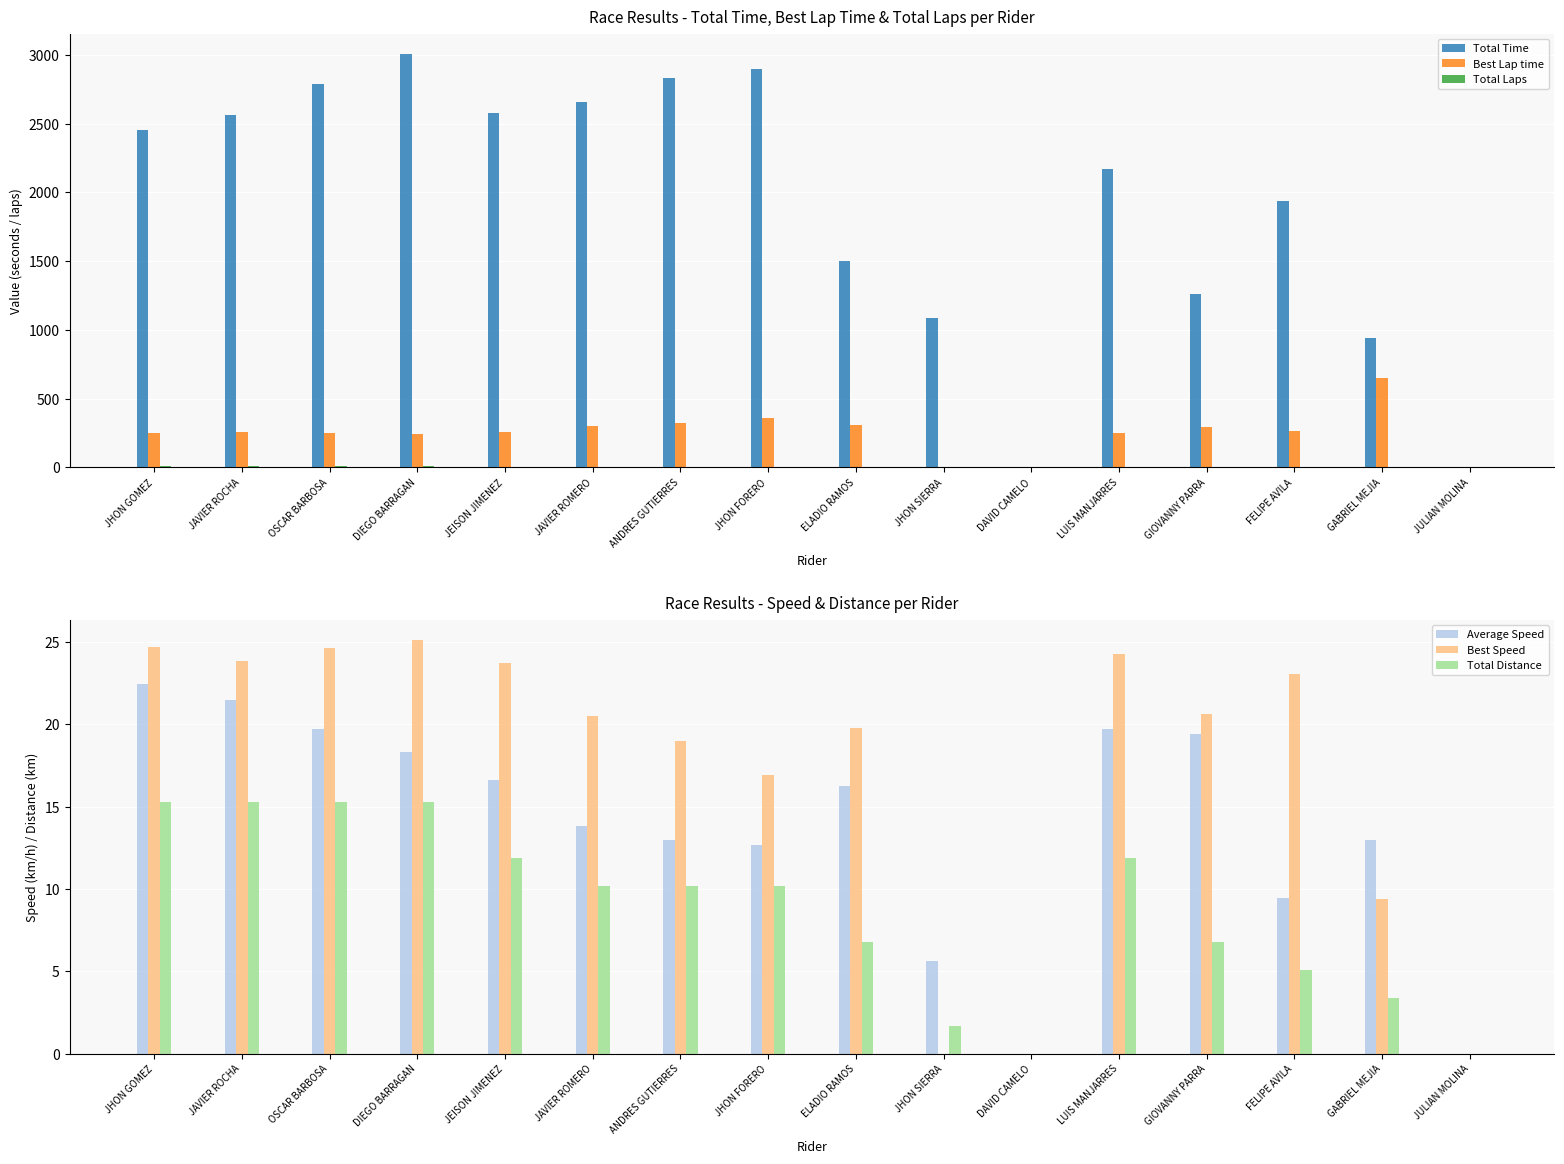

How many categories are shown in the chart?

16